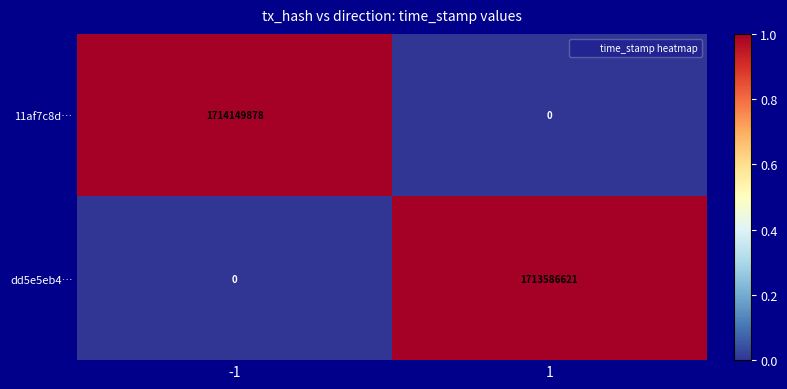

What is the sum of the 11af7c8d… values at -1 and 1?

1714149878